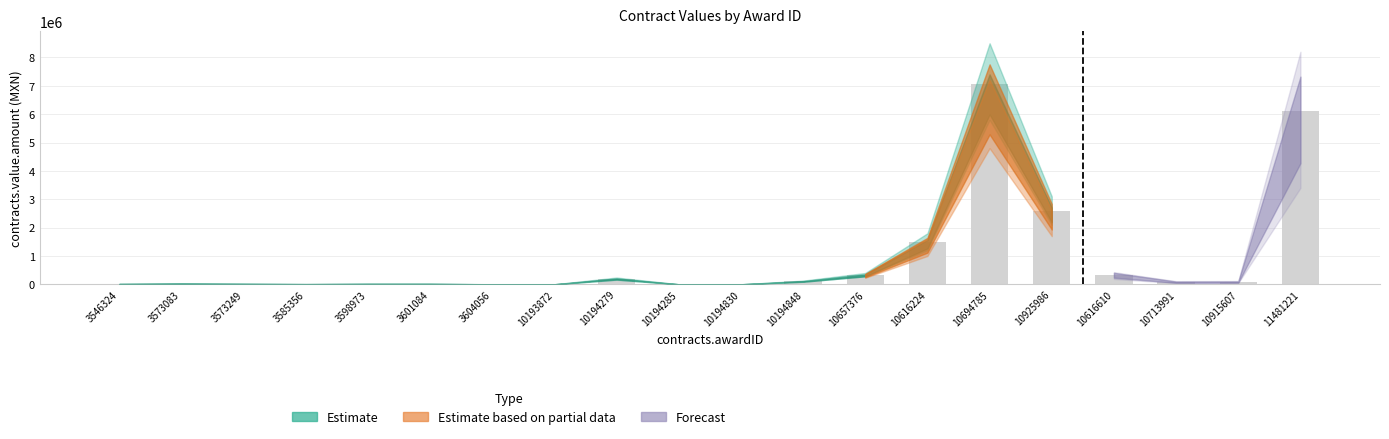

At which category does the chart reach its peak across all series?

10694785